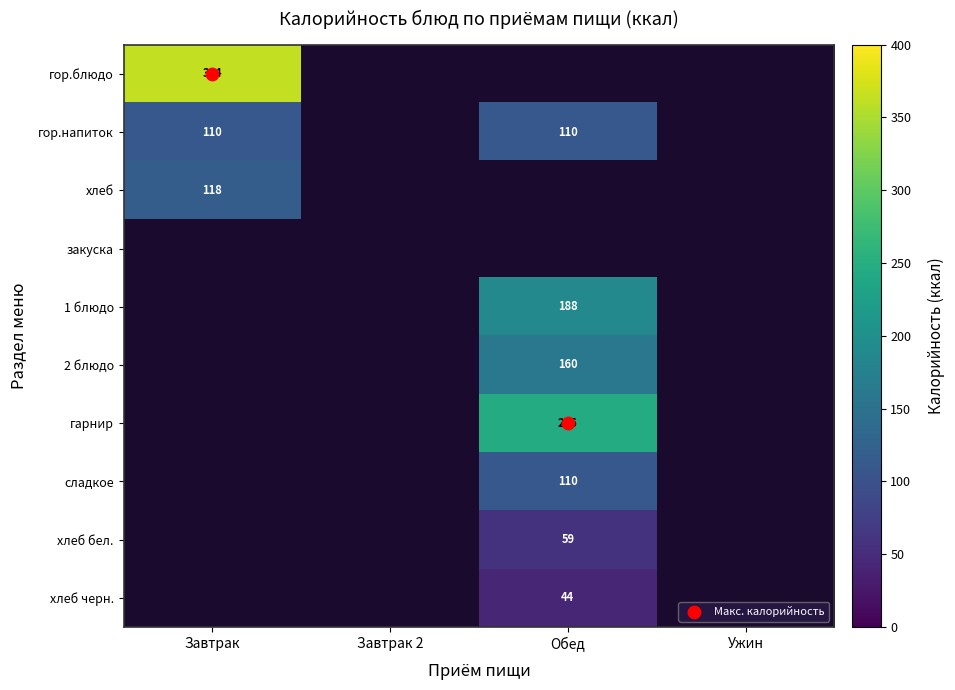

What is the maximum value shown in the chart?

364.0